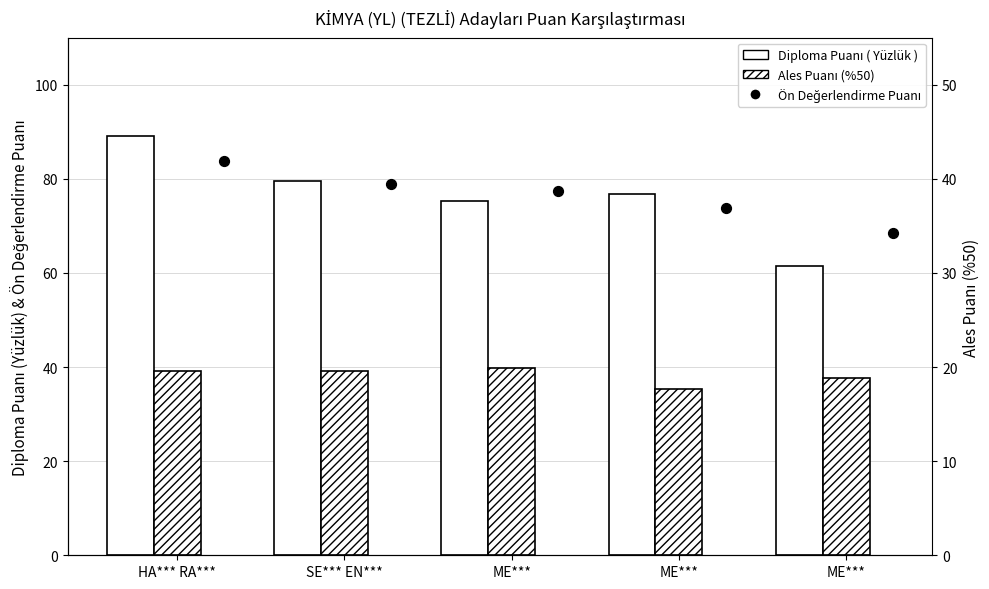

Which series has the largest total across all categories?

Ön Değerlendirme Puanı